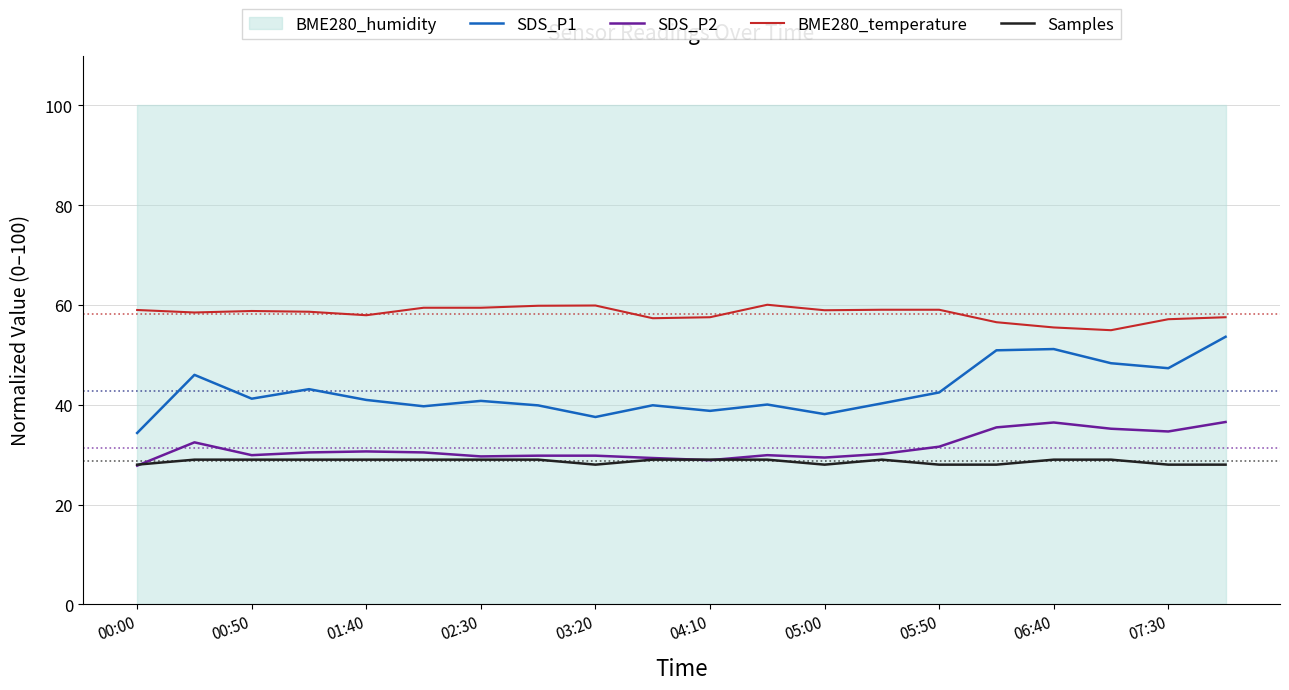

Reading left to right, list all the values displayed in this chart.

SDS_P1: 34.4	46.0	41.2	43.1	41.0	39.7	40.8	39.9	37.5	39.9	38.8	40.0	38.1	40.3	42.5	50.9	51.2	48.3	47.3	53.6
SDS_P2: 27.8	32.5	29.9	30.4	30.6	30.4	29.6	29.8	29.8	29.3	28.9	29.9	29.4	30.1	31.6	35.5	36.5	35.2	34.6	36.5
BME280_temperature: 59.0	58.5	58.8	58.7	58.0	59.5	59.5	59.9	59.9	57.4	57.6	60.1	58.9	59.1	59.1	56.5	55.5	54.9	57.1	57.6
Samples: 28.0	29.0	29.0	29.0	29.0	29.0	29.0	29.0	28.0	29.0	29.0	29.0	28.0	29.0	28.0	28.0	29.0	29.0	28.0	28.0